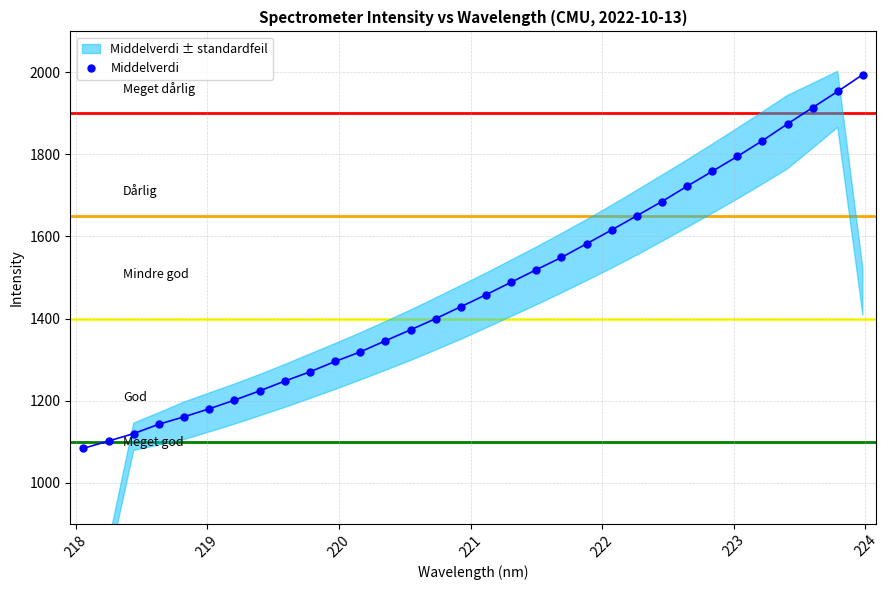

Count the number of values greater than 1457.

16